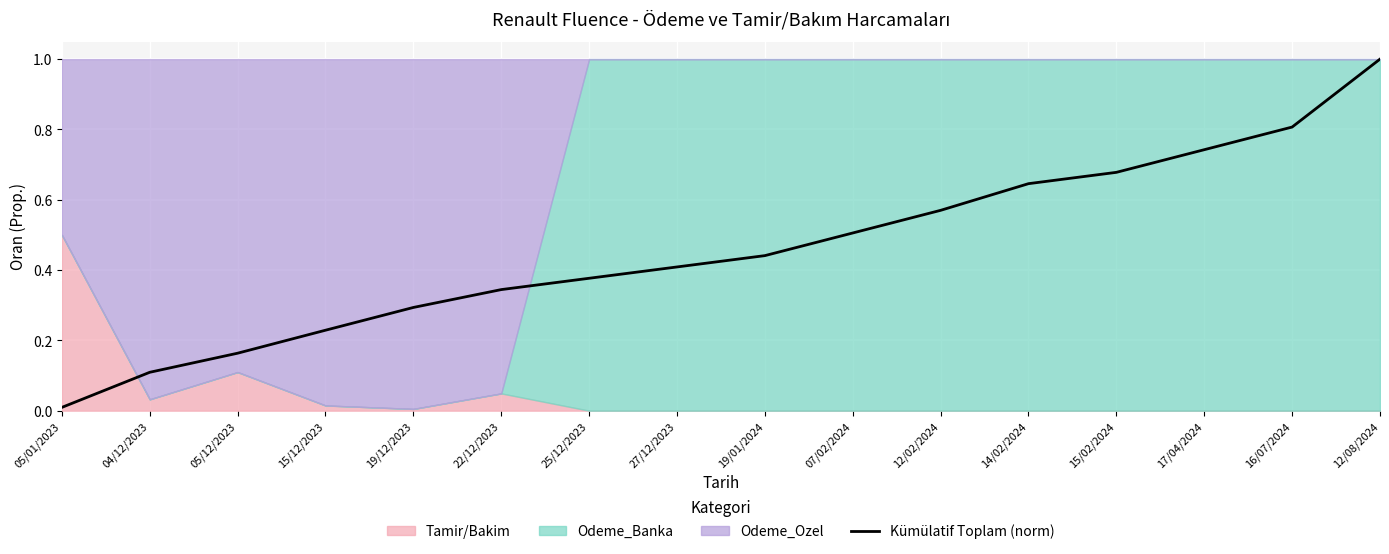

True or false: the data shows 0.4 at 19/01/2024.

True